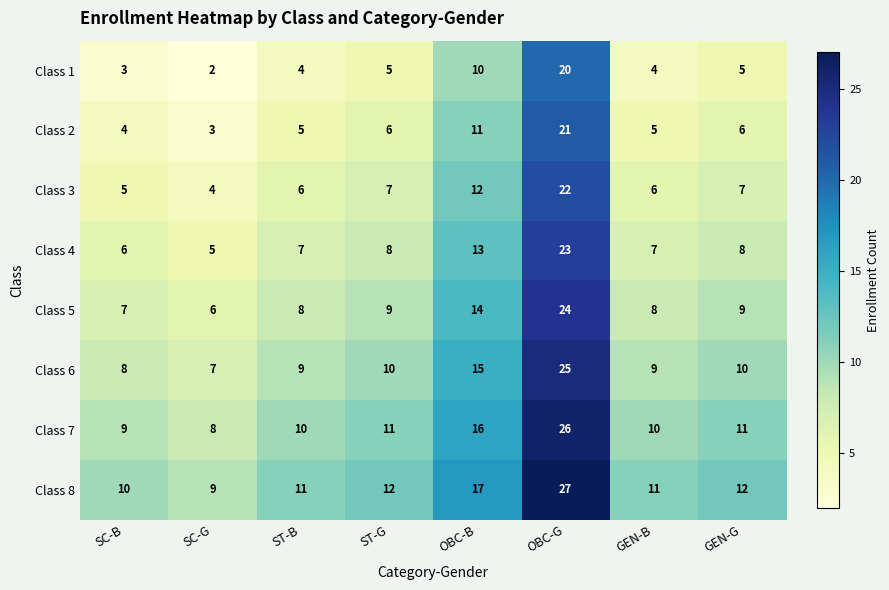

At OBC-B, list the series in order from largest to smallest.

Class 8, Class 7, Class 6, Class 5, Class 4, Class 3, Class 2, Class 1